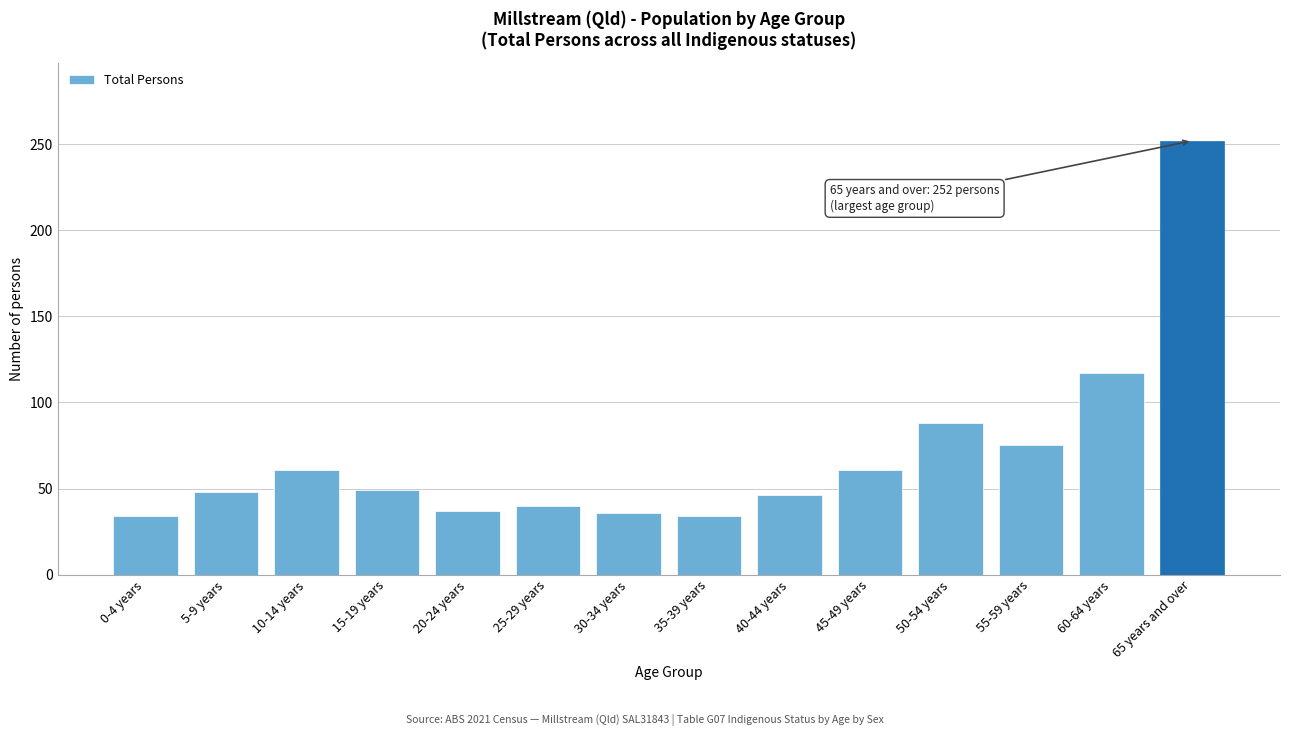

What is the value of the 8th bar from the left?

34